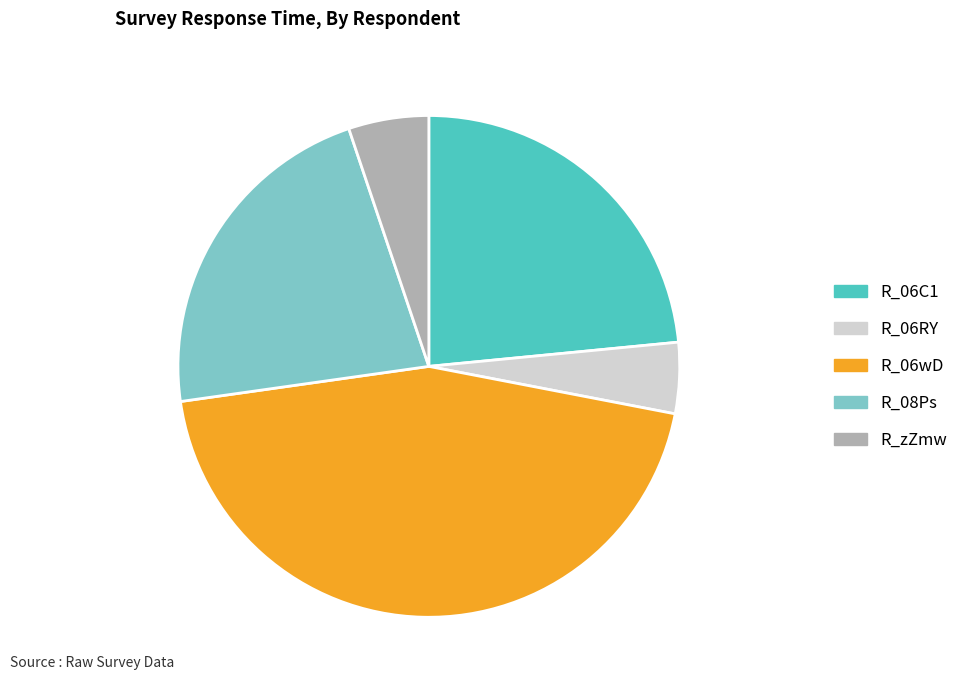

Which slice is the largest?

R_06wD